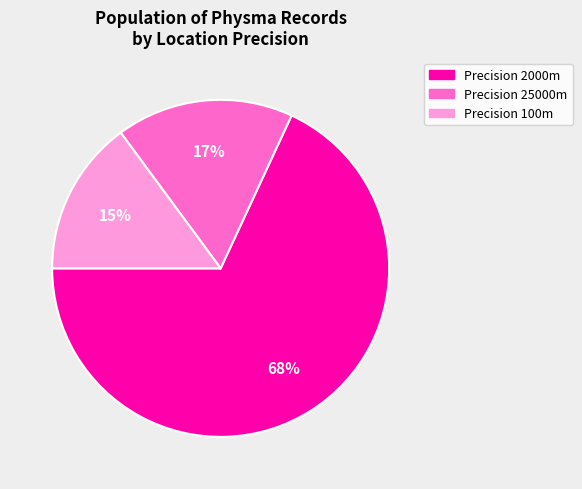

How many segments does this pie chart have?

3